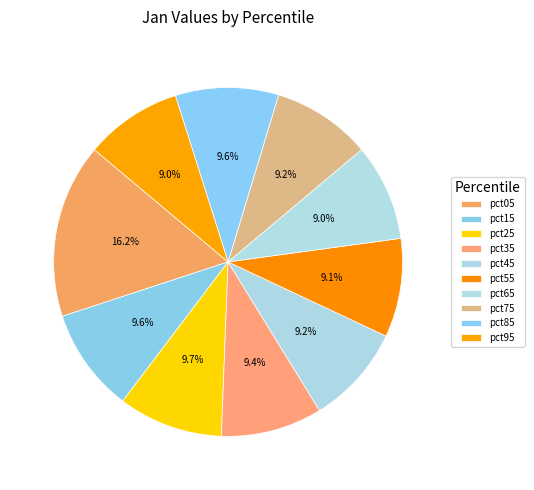

Rank the categories by value from highest to lowest.

pct05, pct25, pct15, pct85, pct35, pct45, pct75, pct55, pct95, pct65